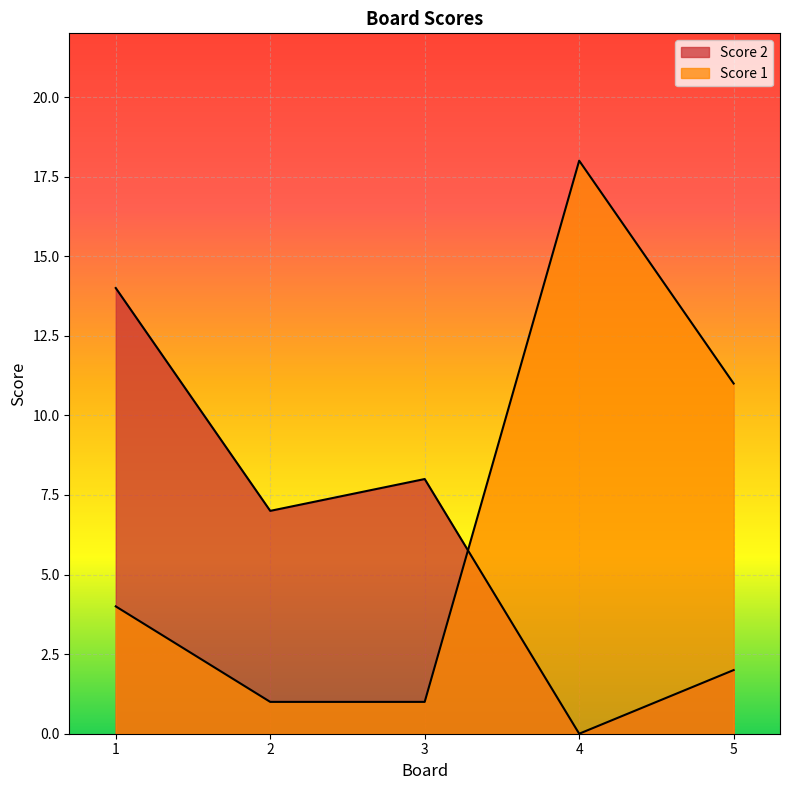

Reading right to left, list all the values displayed in this chart.

Score 2: 2	0	8	7	14
Score 1: 11	18	1	1	4